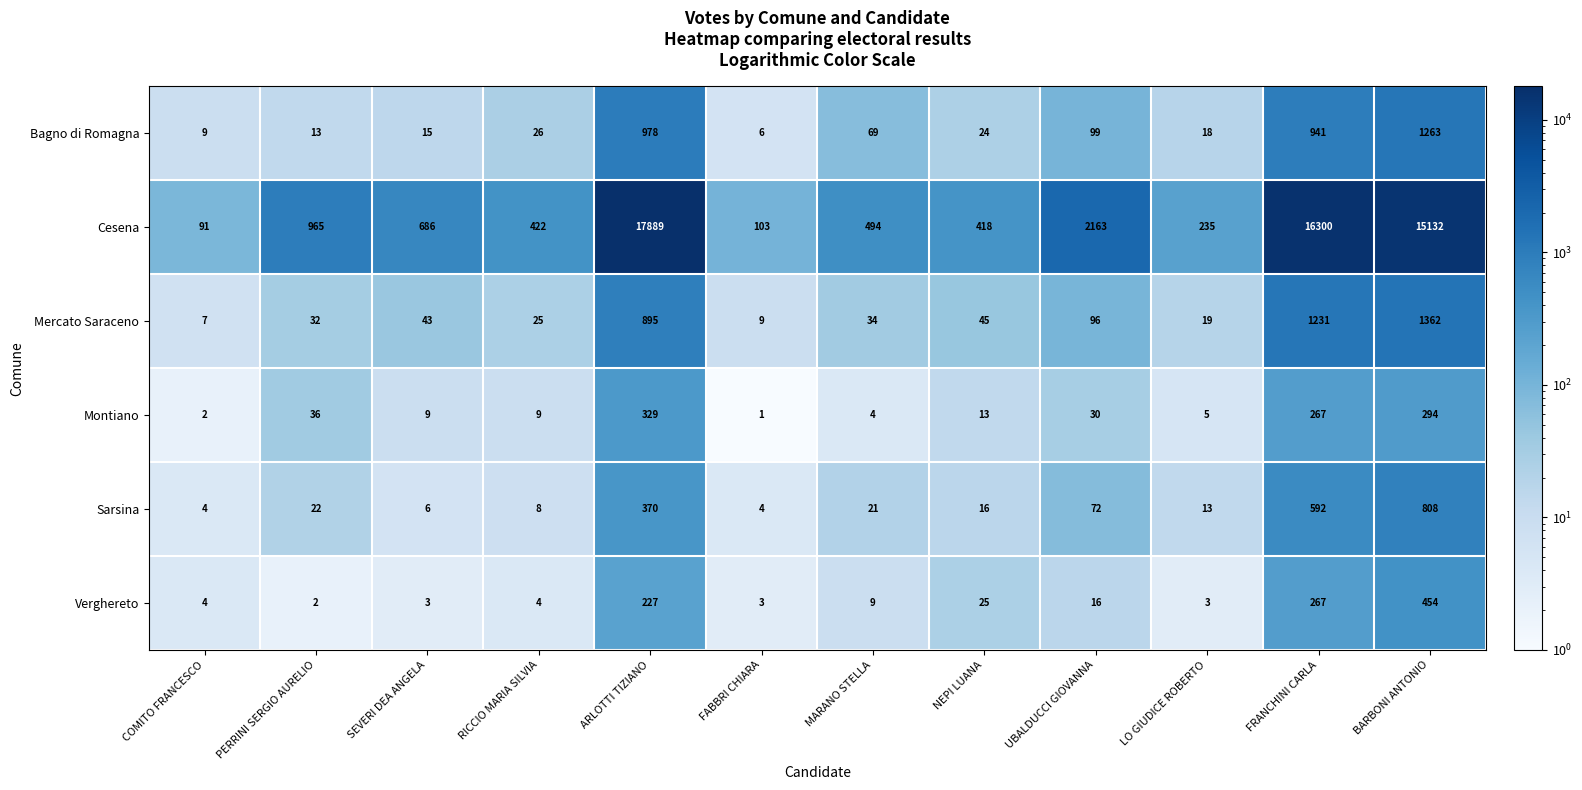

True or false: Verghereto has a value of 5 at FABBRI CHIARA.

False